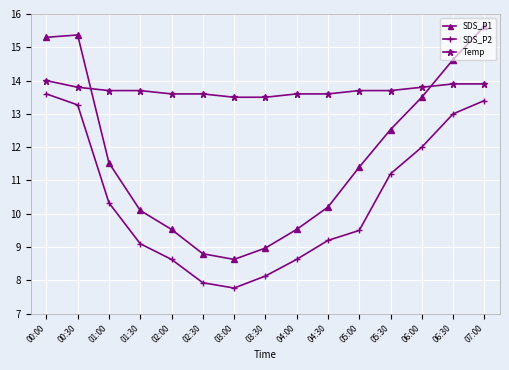

What is the value of the Temp point at the 3rd from the left?

13.7